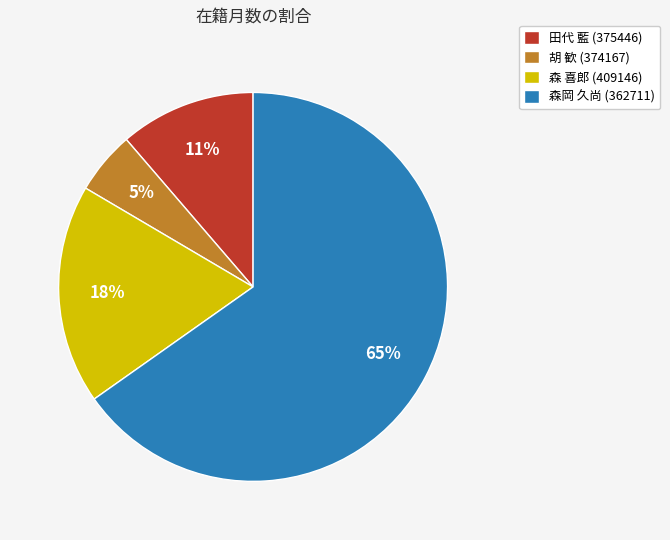

Does any single category account for the majority?

Yes